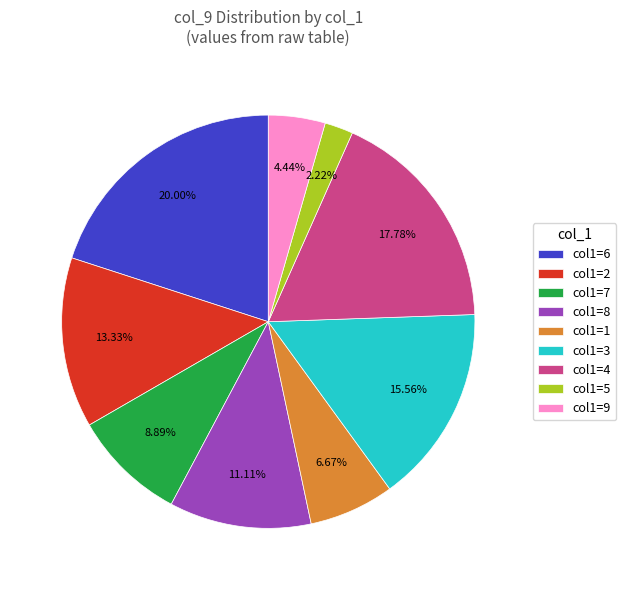

Rank the categories by value from highest to lowest.

col1=6, col1=4, col1=3, col1=2, col1=8, col1=7, col1=1, col1=9, col1=5